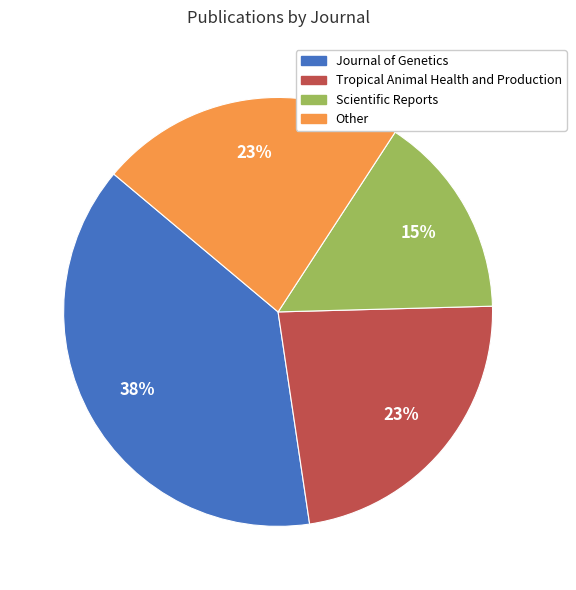

Does any single category account for the majority?

No